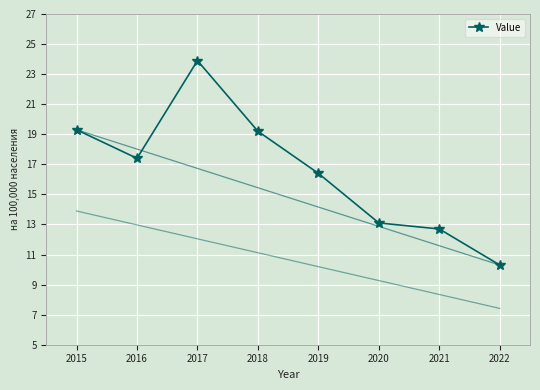

Where is the first local minimum?

2016